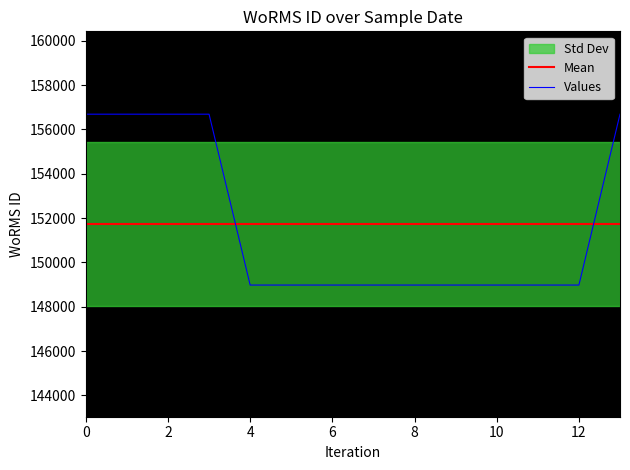

What is the average value of the Values series?

151733.2